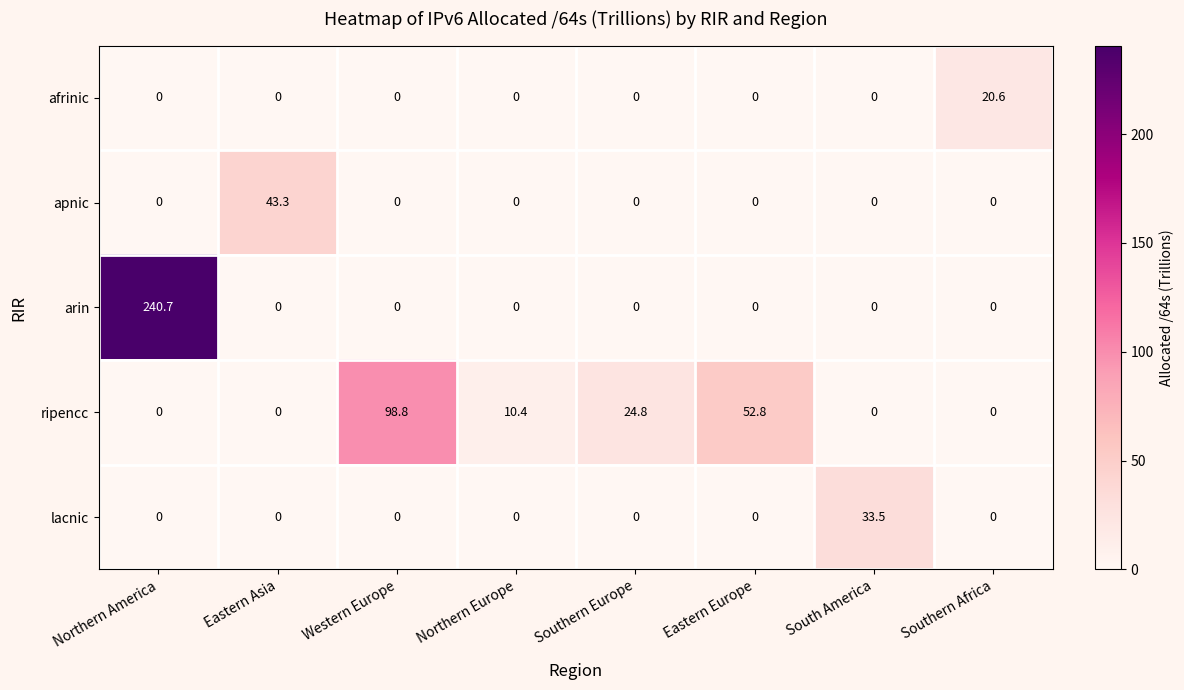

How many distinct data groups are displayed?

5